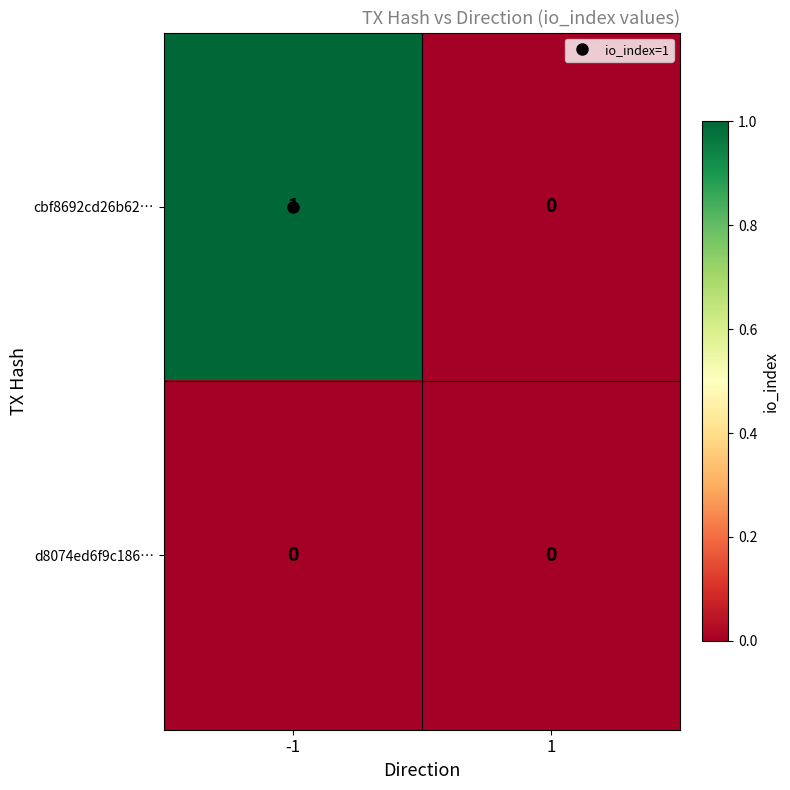

True or false: cbf8692cd26b62… has a value of 1 at -1.

True